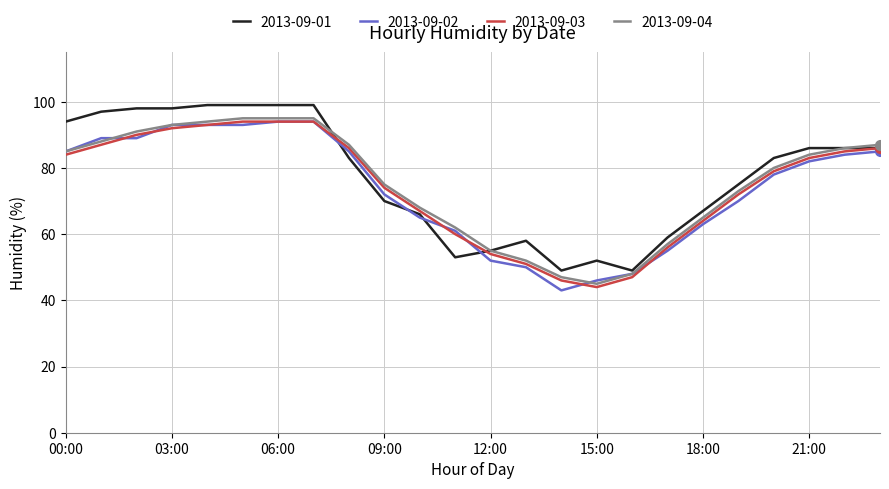

What is the greatest value displayed?

99